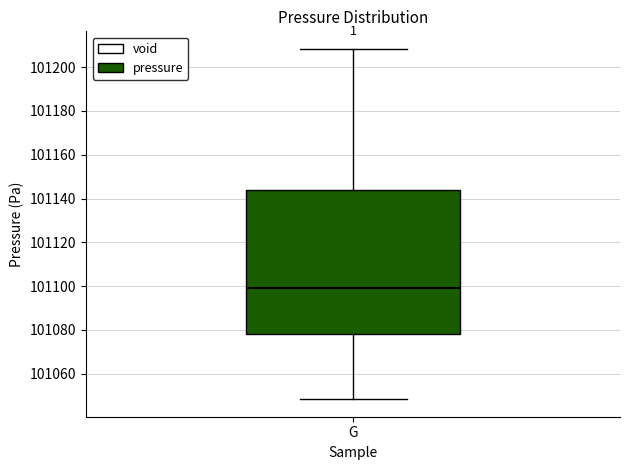

Read this box plot against the y-axis: the position of the median line, the range covered by the box, and the ends of both whiskers. The values are not printed on the chart, so give them approximately, as read against the axis.

median 101098, box 101078 to 101144, whiskers 101048 to 101208